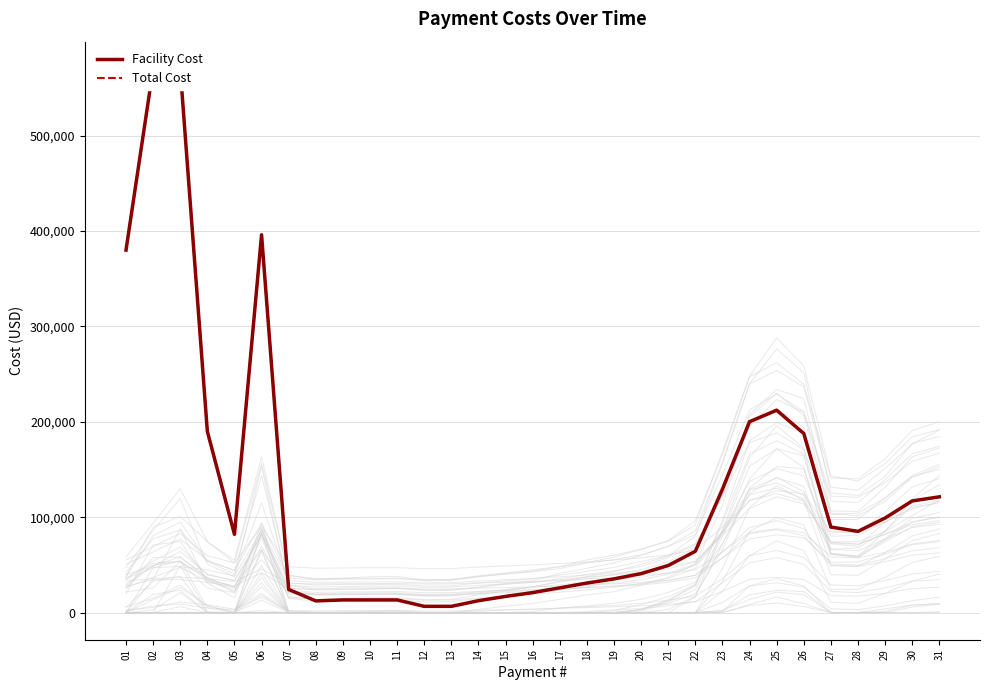

At which category is the sum across all series the highest?

02